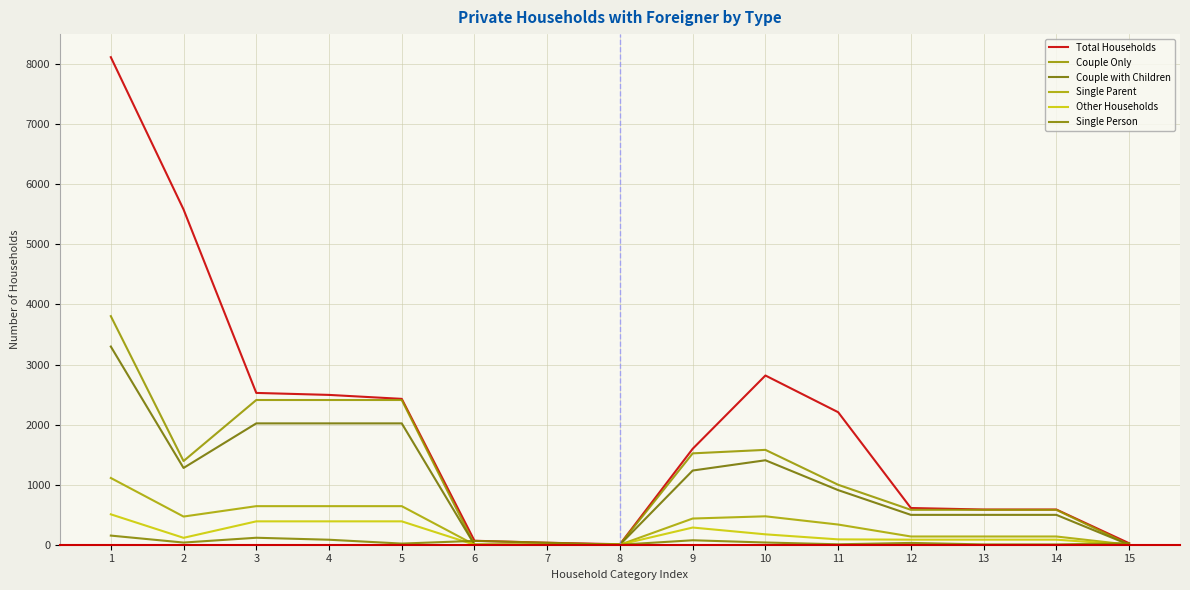

What is the difference between the maximum and second lowest values in the Couple Only series?

3805